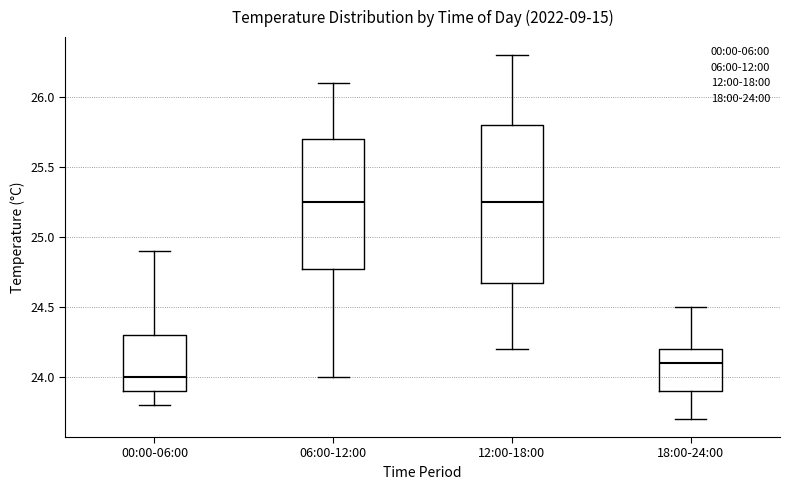

Where is the lower edge of the box for 18:00-24:00 on the y-axis? The values are not printed on the chart, so give them approximately, as read against the axis.

23.90